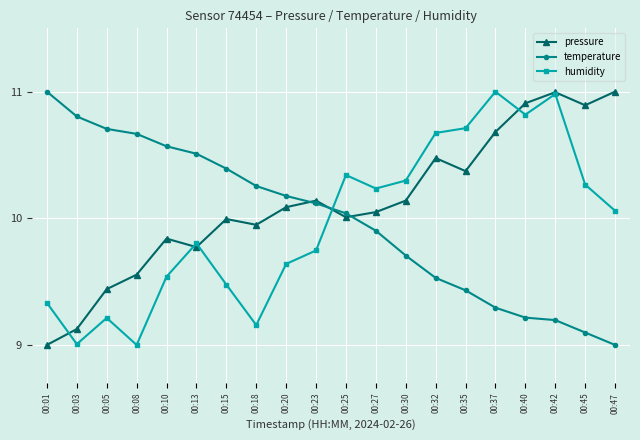

What is the minimum value shown in the chart?

9.0